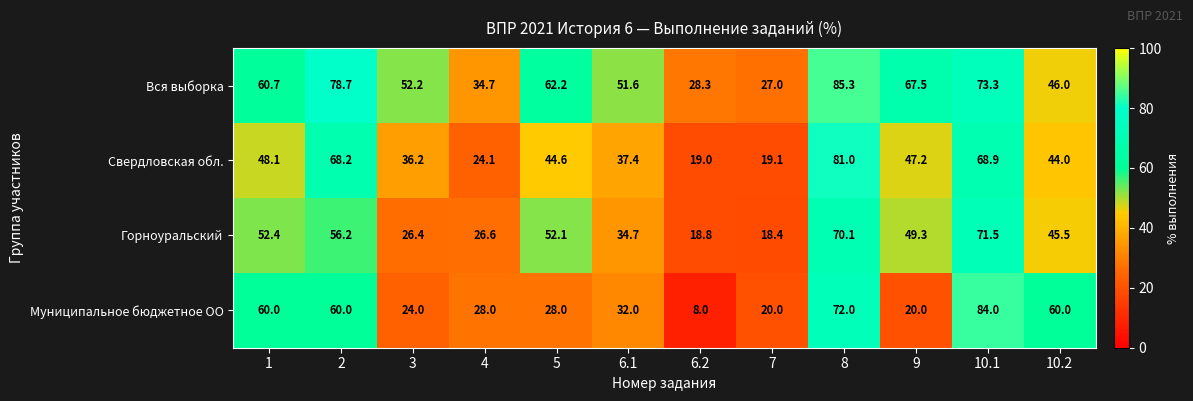

At which category does the chart reach its minimum across all series?

6.2